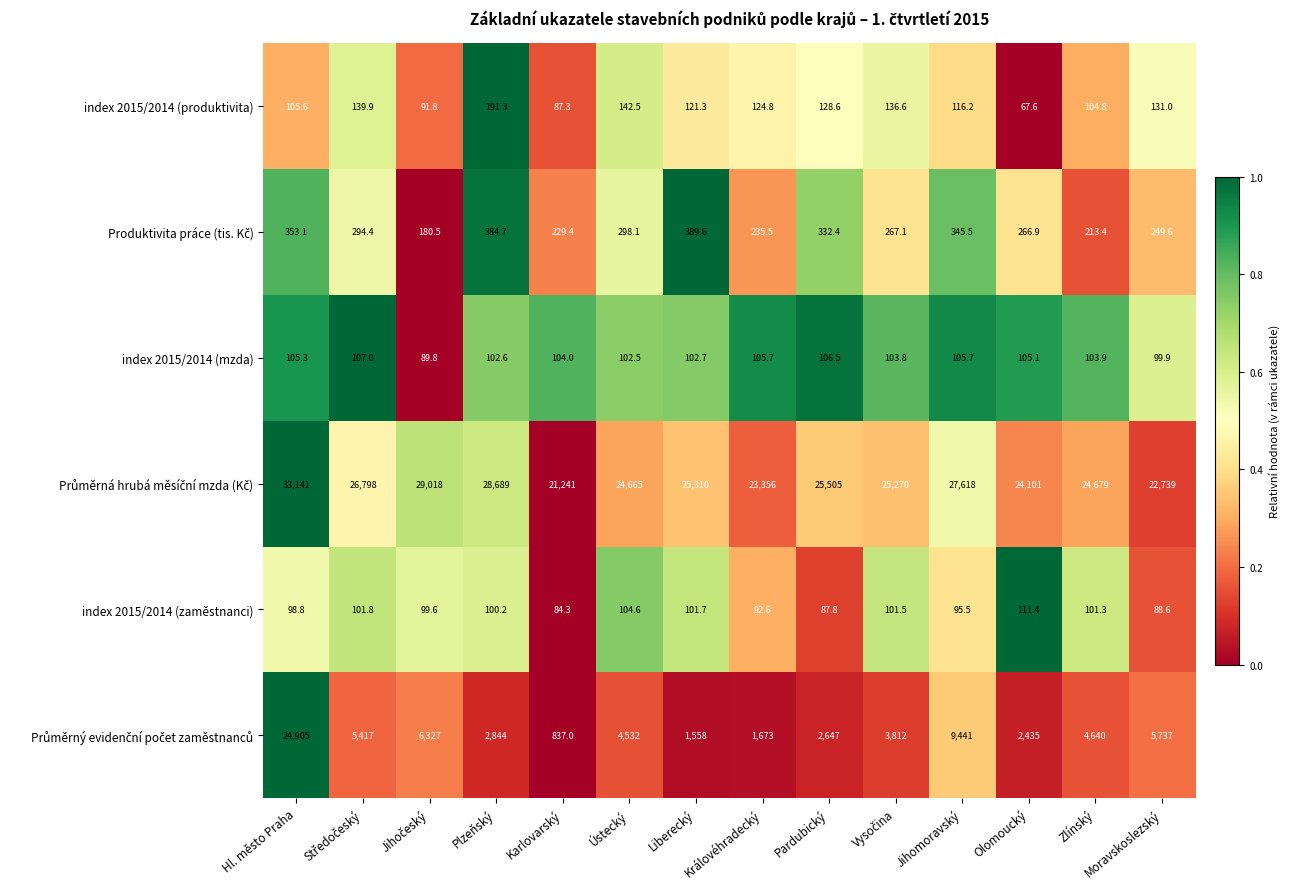

What is the difference between the maximum and minimum values in the index 2015/2014 (produktivita) series?

123.7